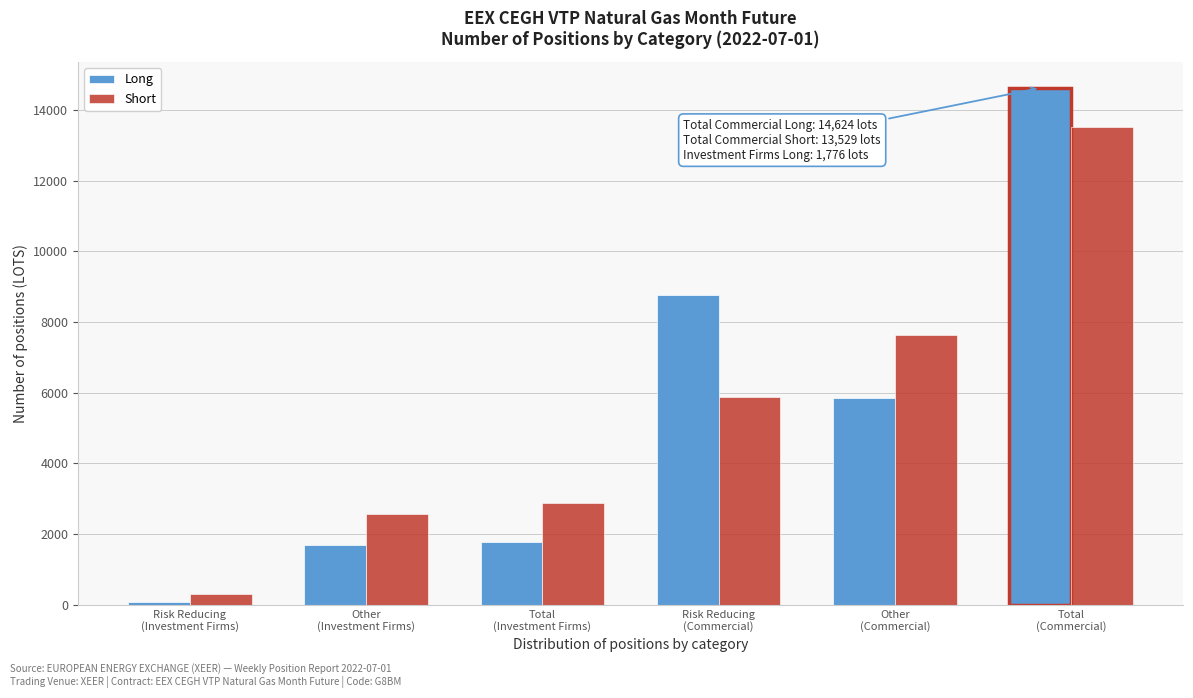

Reading left to right, what are all the values shown in this chart?

Long: 85	1691	1776	8758	5866	14624
Short: 317	2570	2887	5886	7643	13529